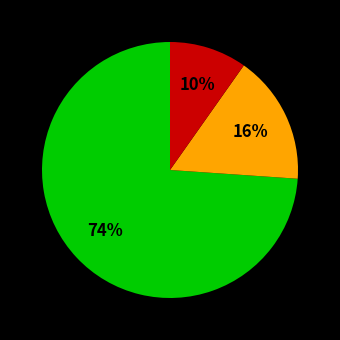

To the nearest percent, what is the difference between the largest and smallest slice percentages?

64%